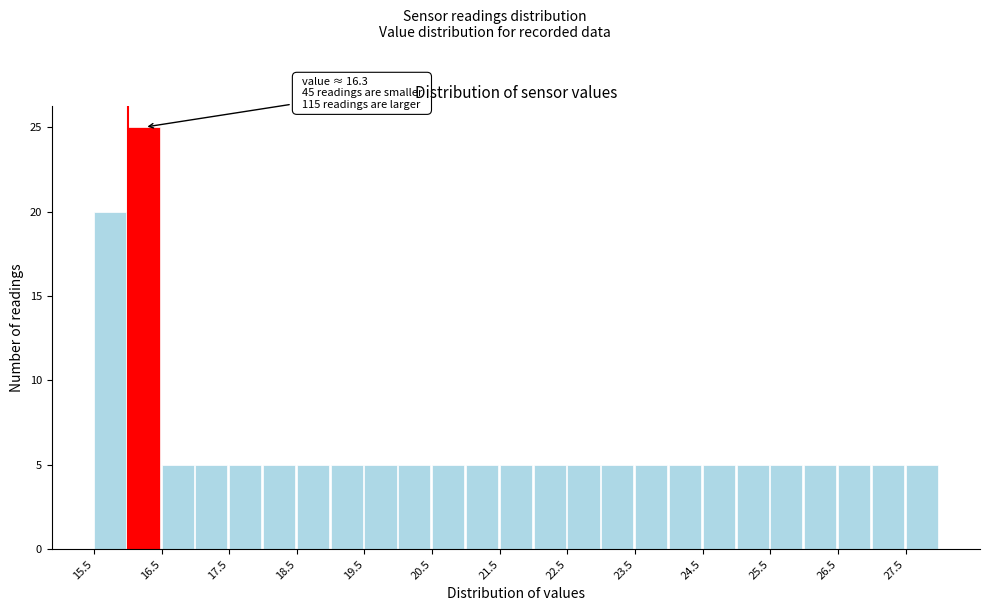

Which range on the x-axis has the tallest bar?

16.0 to 16.5